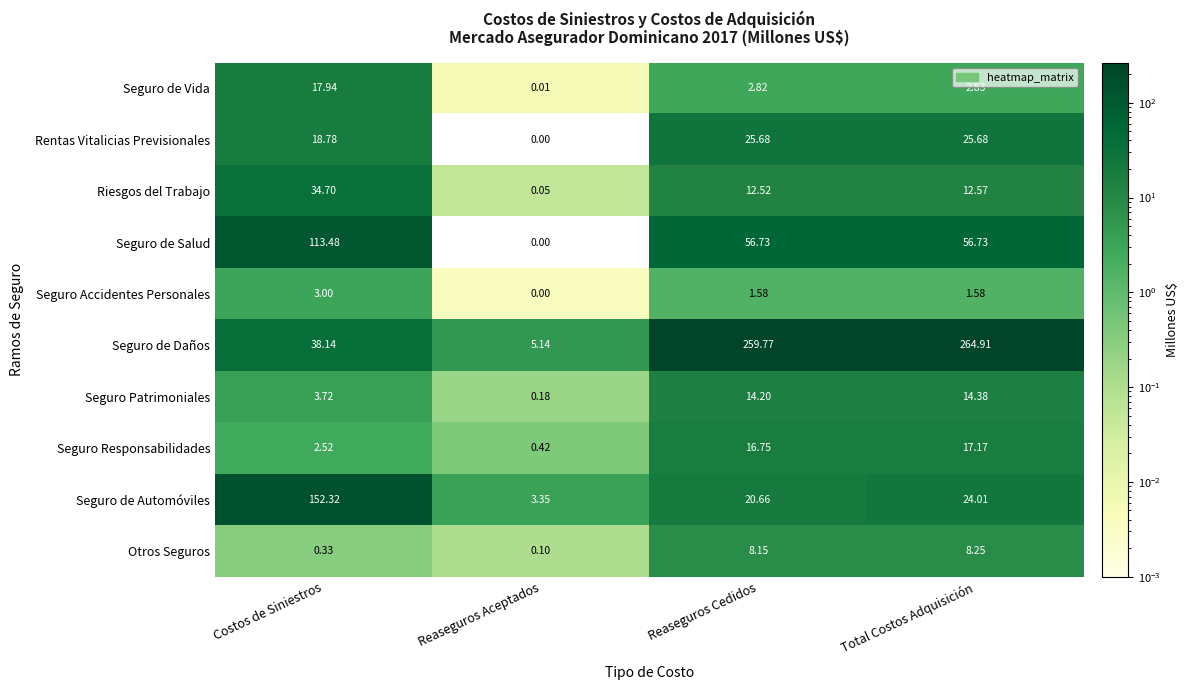

At how many categories does at least one series exceed 39?

3